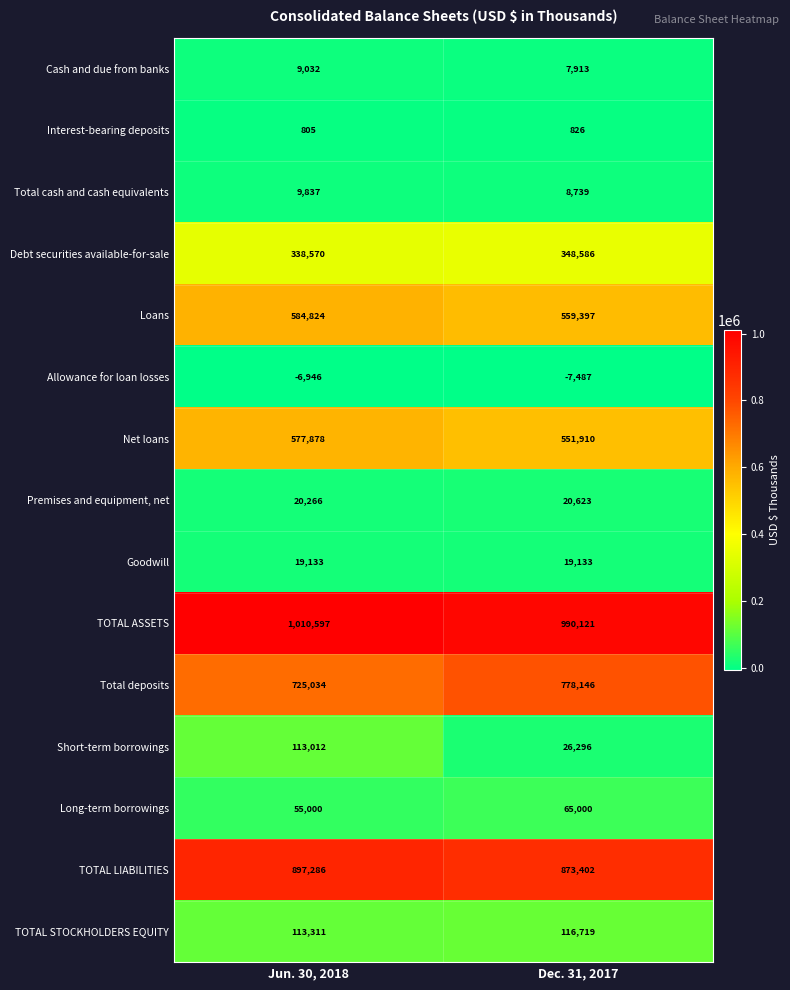

The value of Total cash and cash equivalents at Jun. 30, 2018 is 13920. True or false?

False